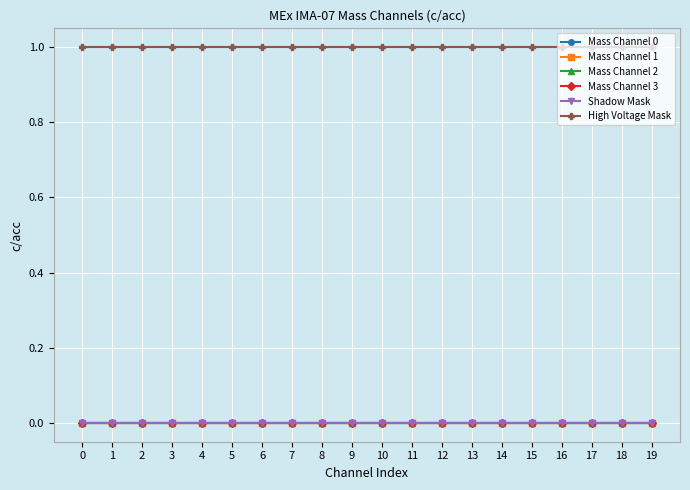

Between 12 and 17, which series saw the biggest shift?

Mass Channel 0